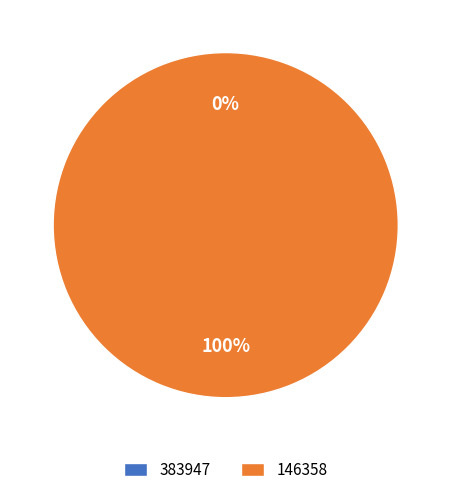

What percentage is the 146358 slice, to the nearest percent?

100%